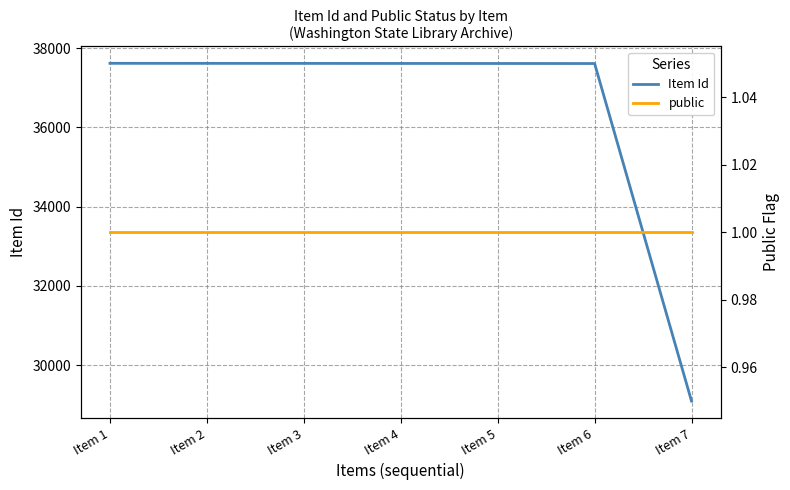

The Item Id series shows 61278 at Item 3. True or false?

False